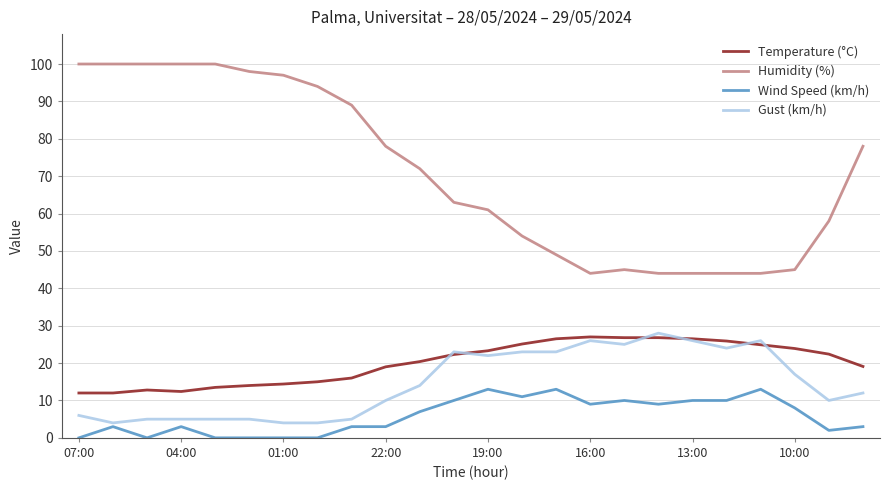

What is the minimum value for Gust (km/h)?

4.0